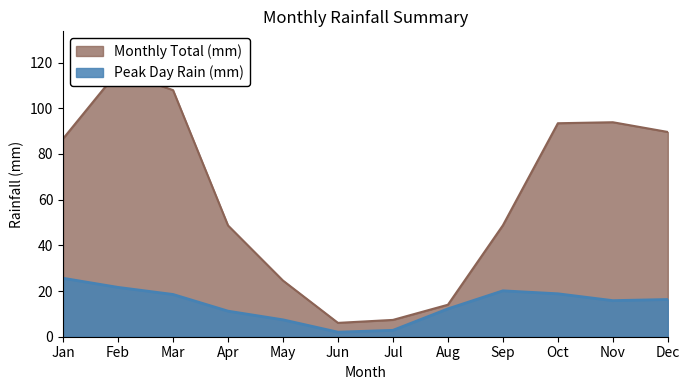

Which series changed the most between Jun and Dec?

Monthly Total (mm)